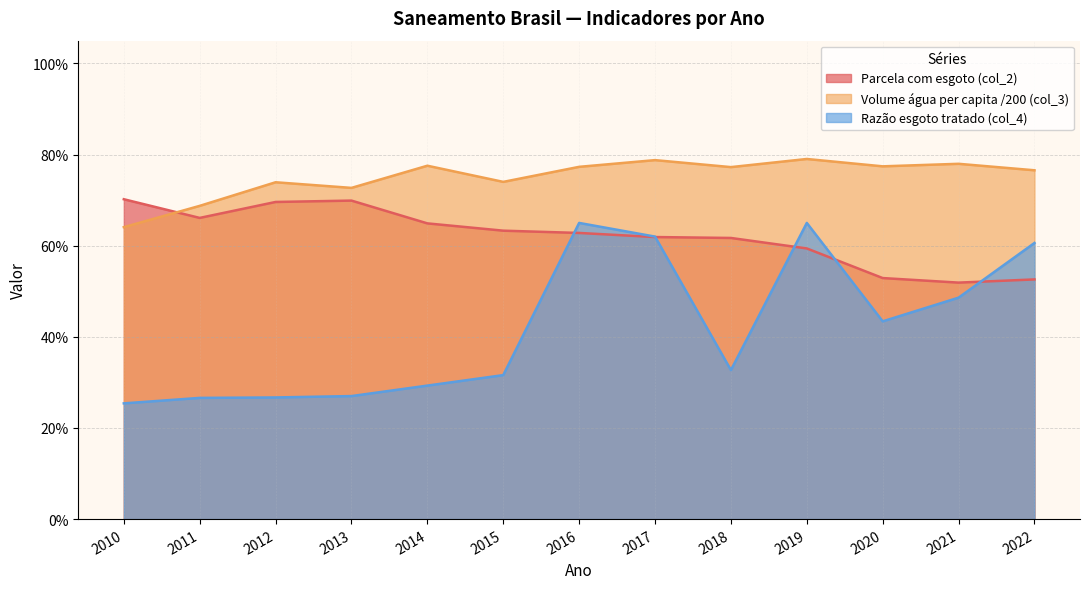

Rank the series at 2010 from lowest to highest value.

Razão esgoto tratado (col_4), Volume água per capita /200 (col_3), Parcela com esgoto (col_2)